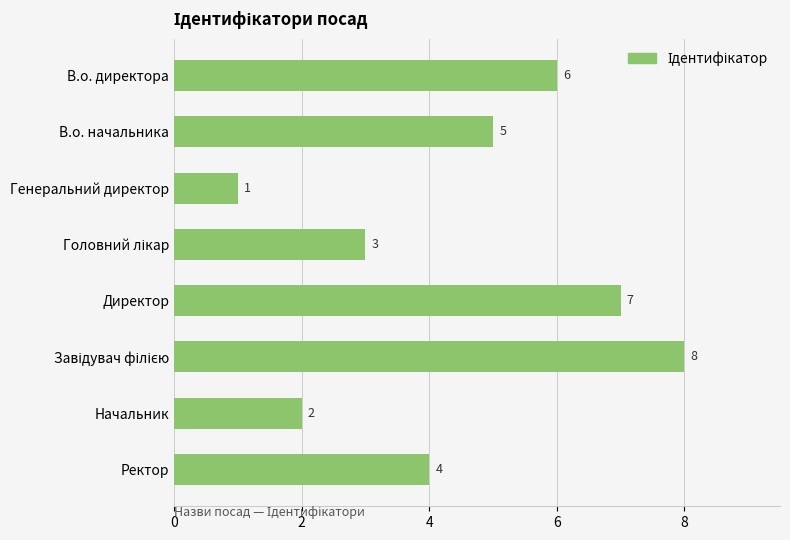

What is the greatest value displayed?

8